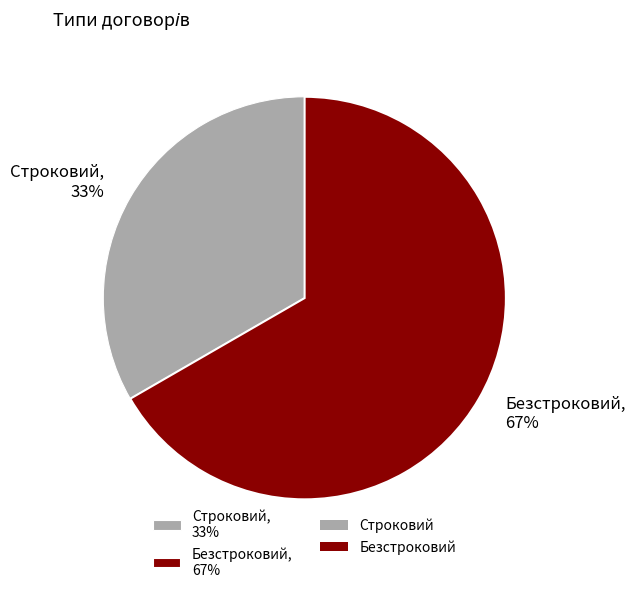

Which has a higher value, Строковий, 33% or Безстроковий, 67%?

Безстроковий, 67%